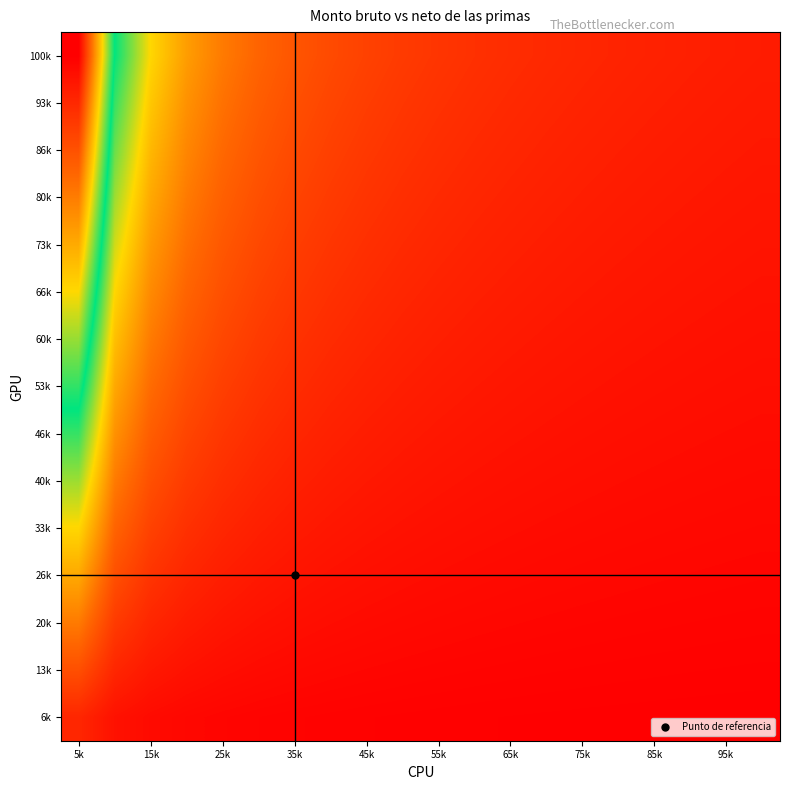

Reading left to right, transcribe all the data shown in this chart.

100k: 20.0	10.0	6.7	5.0	4.0	3.3	2.9	2.5	2.2	2.0	1.8	1.7	1.5	1.4	1.3	1.2	1.2	1.1	1.1	1.0
93k: 18.7	9.3	6.2	4.7	3.7	3.1	2.7	2.3	2.1	1.9	1.7	1.6	1.4	1.3	1.2	1.2	1.1	1.0	1.0	0.9
86k: 17.3	8.7	5.8	4.3	3.5	2.9	2.5	2.2	1.9	1.7	1.6	1.4	1.3	1.2	1.2	1.1	1.0	1.0	0.9	0.9
80k: 16.0	8.0	5.3	4.0	3.2	2.7	2.3	2.0	1.8	1.6	1.5	1.3	1.2	1.1	1.1	1.0	0.9	0.9	0.8	0.8
73k: 14.7	7.3	4.9	3.7	2.9	2.4	2.1	1.8	1.6	1.5	1.3	1.2	1.1	1.0	1.0	0.9	0.9	0.8	0.8	0.7
66k: 13.3	6.7	4.4	3.3	2.7	2.2	1.9	1.7	1.5	1.3	1.2	1.1	1.0	1.0	0.9	0.8	0.8	0.7	0.7	0.7
60k: 12.0	6.0	4.0	3.0	2.4	2.0	1.7	1.5	1.3	1.2	1.1	1.0	0.9	0.9	0.8	0.7	0.7	0.7	0.6	0.6
53k: 10.7	5.3	3.6	2.7	2.1	1.8	1.5	1.3	1.2	1.1	1.0	0.9	0.8	0.8	0.7	0.7	0.6	0.6	0.6	0.5
46k: 9.3	4.7	3.1	2.3	1.9	1.6	1.3	1.2	1.0	0.9	0.8	0.8	0.7	0.7	0.6	0.6	0.5	0.5	0.5	0.5
40k: 8.0	4.0	2.7	2.0	1.6	1.3	1.1	1.0	0.9	0.8	0.7	0.7	0.6	0.6	0.5	0.5	0.5	0.4	0.4	0.4
33k: 6.7	3.3	2.2	1.7	1.3	1.1	1.0	0.8	0.7	0.7	0.6	0.6	0.5	0.5	0.4	0.4	0.4	0.4	0.4	0.3
26k: 5.3	2.7	1.8	1.3	1.1	0.9	0.8	0.7	0.6	0.5	0.5	0.4	0.4	0.4	0.4	0.3	0.3	0.3	0.3	0.3
20k: 4.0	2.0	1.3	1.0	0.8	0.7	0.6	0.5	0.4	0.4	0.4	0.3	0.3	0.3	0.3	0.2	0.2	0.2	0.2	0.2
13k: 2.7	1.3	0.9	0.7	0.5	0.4	0.4	0.3	0.3	0.3	0.2	0.2	0.2	0.2	0.2	0.2	0.2	0.1	0.1	0.1
6k: 1.3	0.7	0.4	0.3	0.3	0.2	0.2	0.2	0.1	0.1	0.1	0.1	0.1	0.1	0.1	0.1	0.1	0.1	0.1	0.1